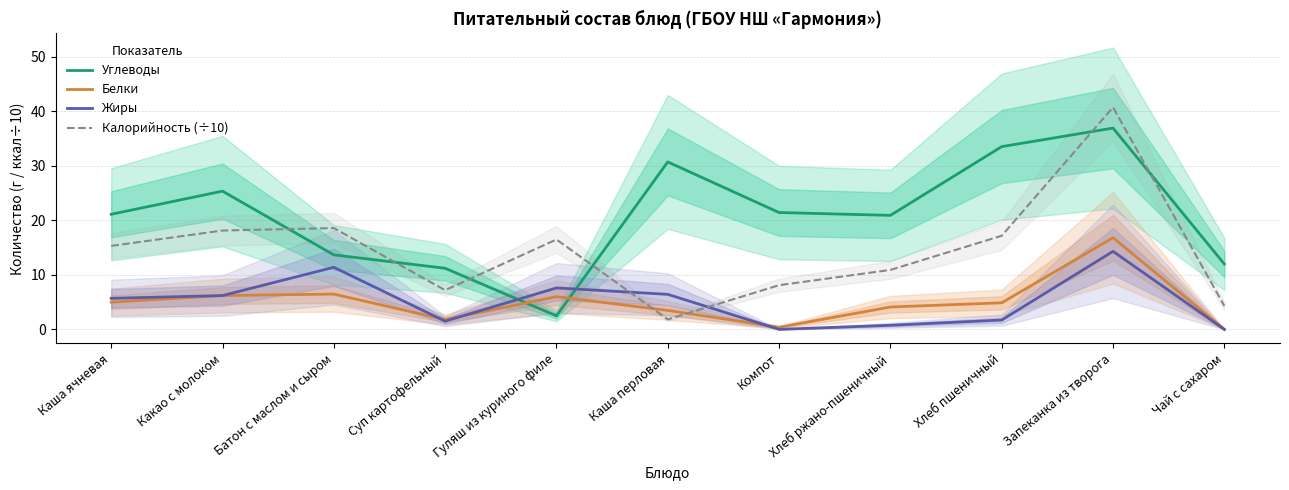

Reading right to left, extract all data points from this chart.

Углеводы: Чай с сахаром=12.0	Запеканка из творога=36.9	Хлеб пшеничный=33.5	Хлеб ржано-пшеничный=20.9	Компот=21.4	Каша перловая=30.7	Гуляш из куриного филе=2.5	Суп картофельный=11.2	Батон с маслом и сыром=13.7	Какао с молоком=25.3	Каша ячневая=21.1
Белки: Чай с сахаром=0.0	Запеканка из творога=16.8	Хлеб пшеничный=4.9	Хлеб ржано-пшеничный=4.1	Компот=0.4	Каша перловая=3.5	Гуляш из куриного филе=6.0	Суп картофельный=1.8	Батон с маслом и сыром=6.5	Какао с молоком=6.2	Каша ячневая=5.0
Жиры: Чай с сахаром=0.0	Запеканка из творога=14.3	Хлеб пшеничный=1.7	Хлеб ржано-пшеничный=0.8	Компот=0.0	Каша перловая=6.4	Гуляш из куриного филе=7.6	Суп картофельный=1.5	Батон с маслом и сыром=11.4	Какао с молоком=6.2	Каша ячневая=5.7
Калорийность (÷10): Чай с сахаром=4.3	Запеканка из творога=40.7	Хлеб пшеничный=17.2	Хлеб ржано-пшеничный=10.9	Компот=8.1	Каша перловая=1.8	Гуляш из куриного филе=16.5	Суп картофельный=7.2	Батон с маслом и сыром=18.6	Какао с молоком=18.1	Каша ячневая=15.3